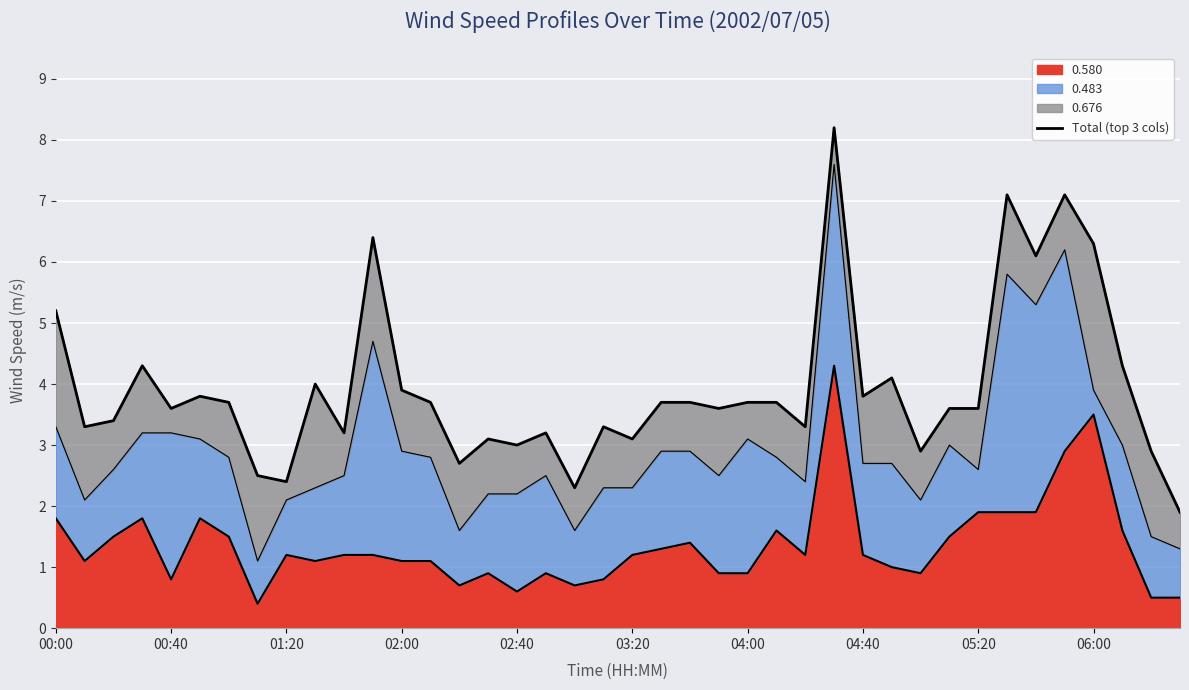

At which label does the data first exceed 3?

00:00